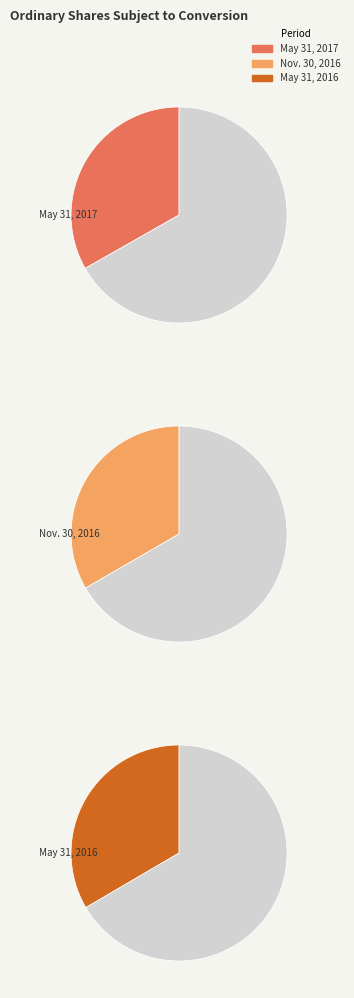

Rank the categories by value from highest to lowest.

May 31, 2016, Nov. 30, 2016, May 31, 2017